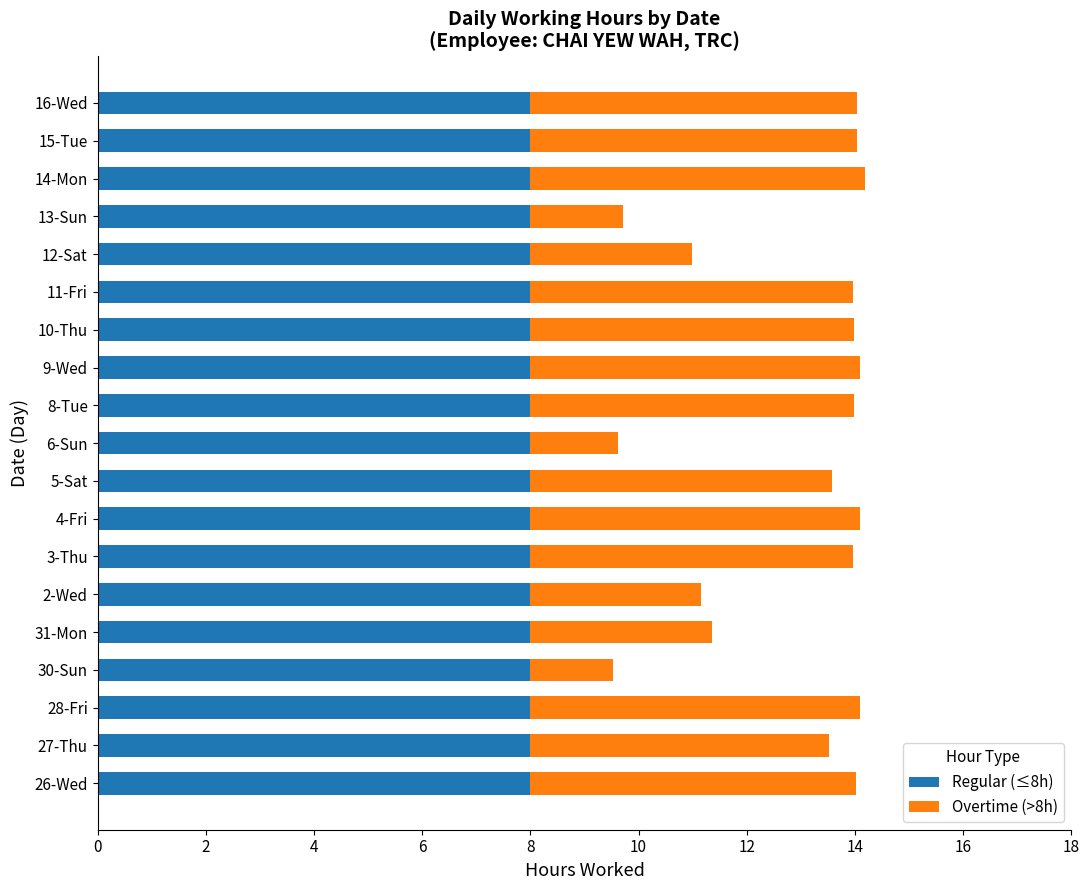

The Regular (≤8h) series shows 8.0 at 28-Fri. True or false?

True